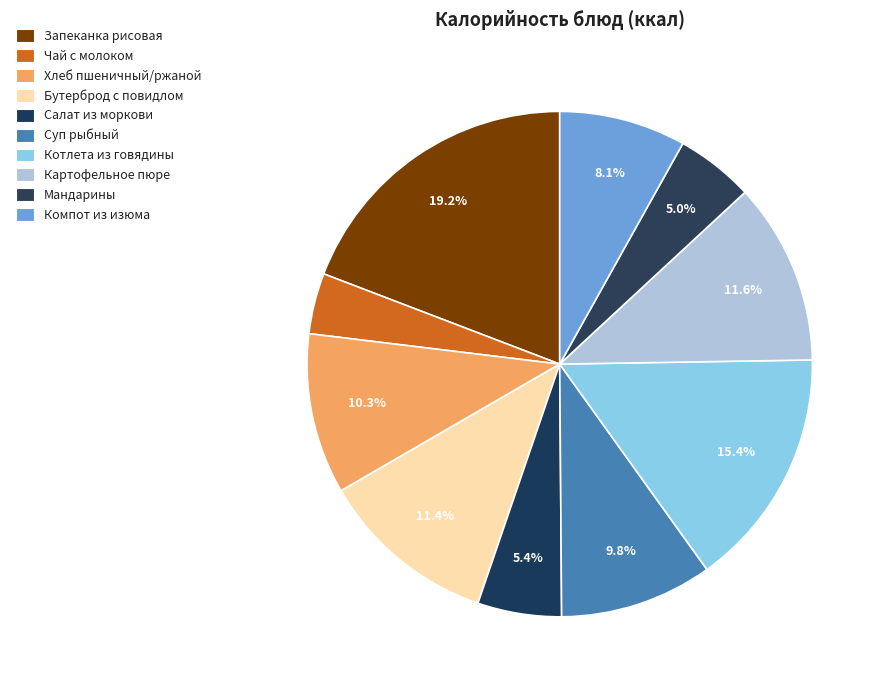

To the nearest percent, what is the difference between the Мандарины and Котлета из говядины slice percentages?

10%